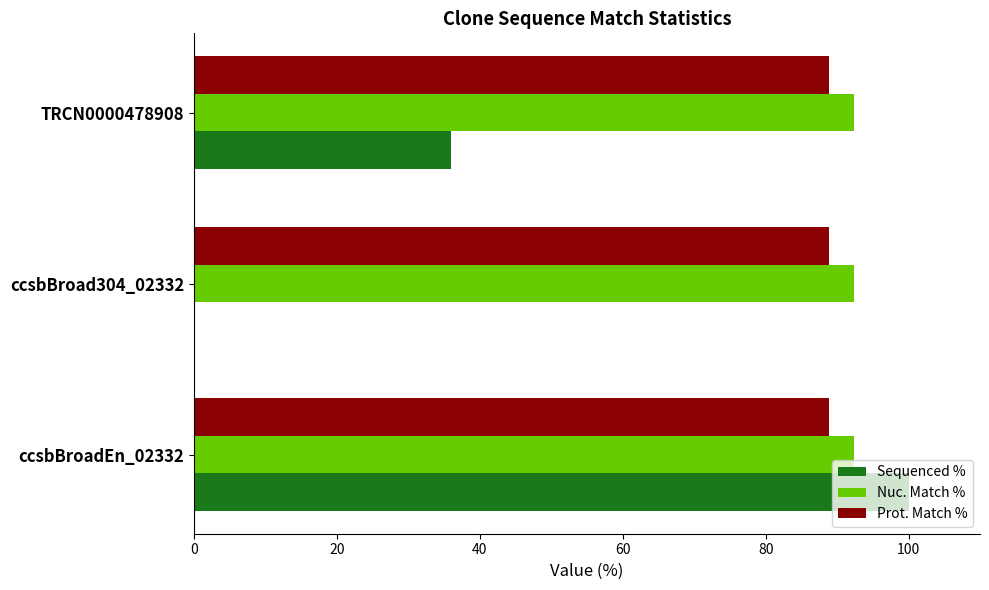

Which series has the largest range (max minus min)?

Sequenced %